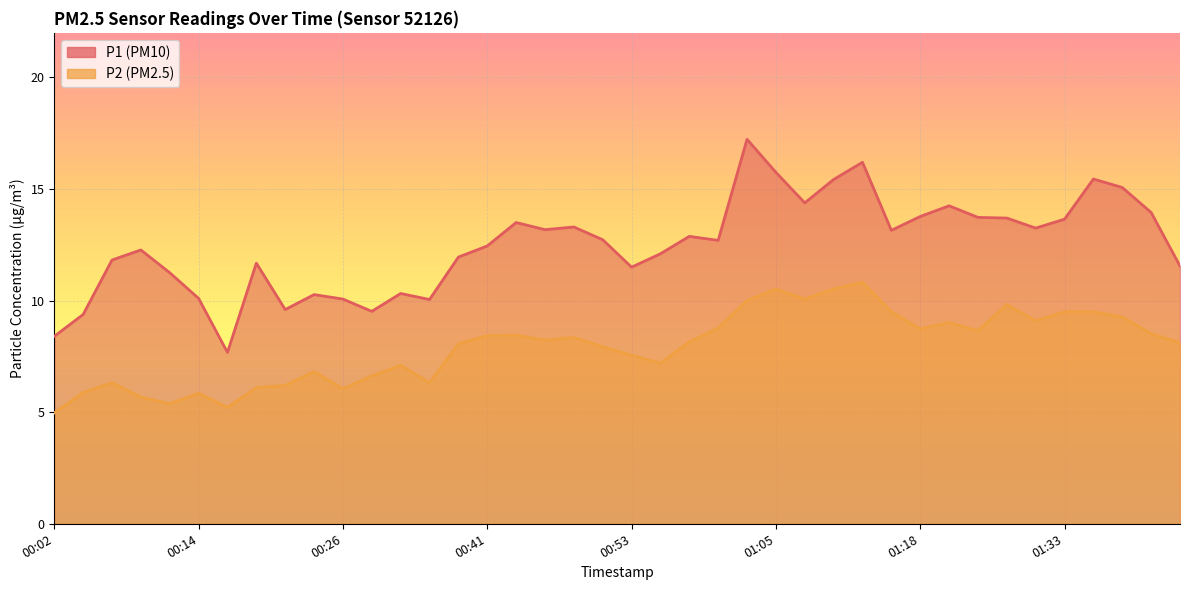

How many interior local valleys does the P2 series have?

10